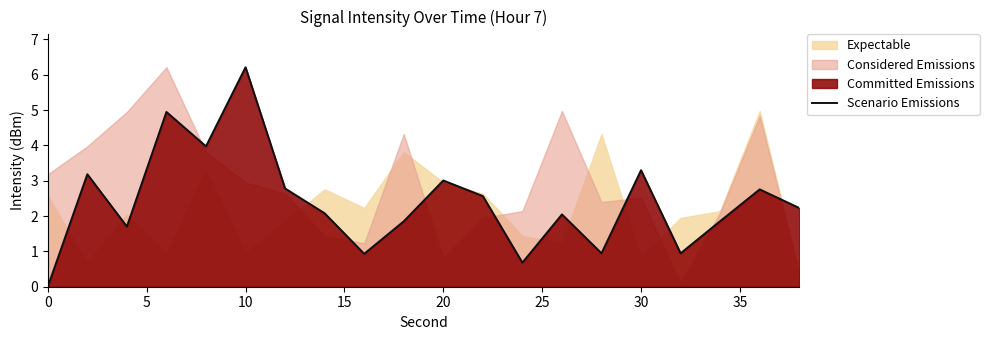

True or false: there are more than 1 points higher than both neighbors.

True